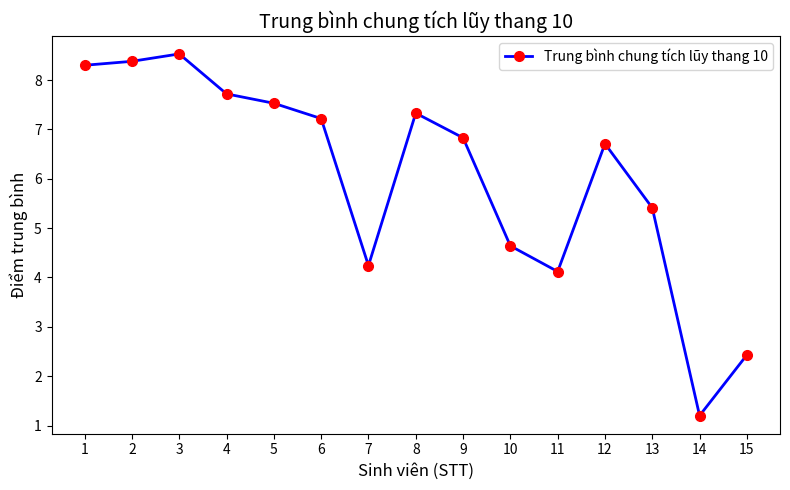

How many lines are shown in the chart?

1